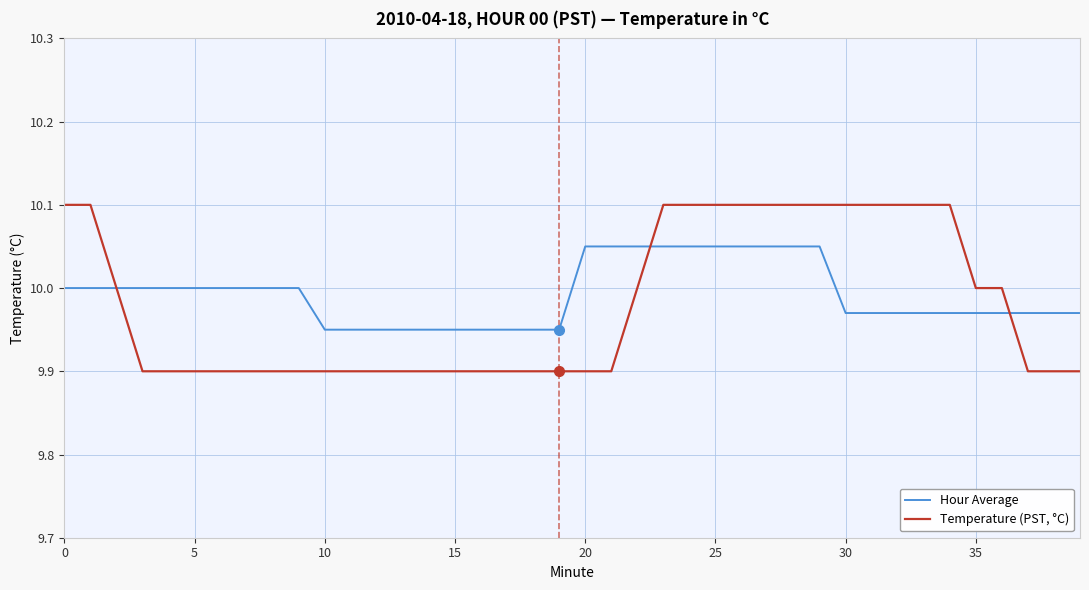

What are all the series names shown in the legend?

Hour Average, Temperature (PST, °C)